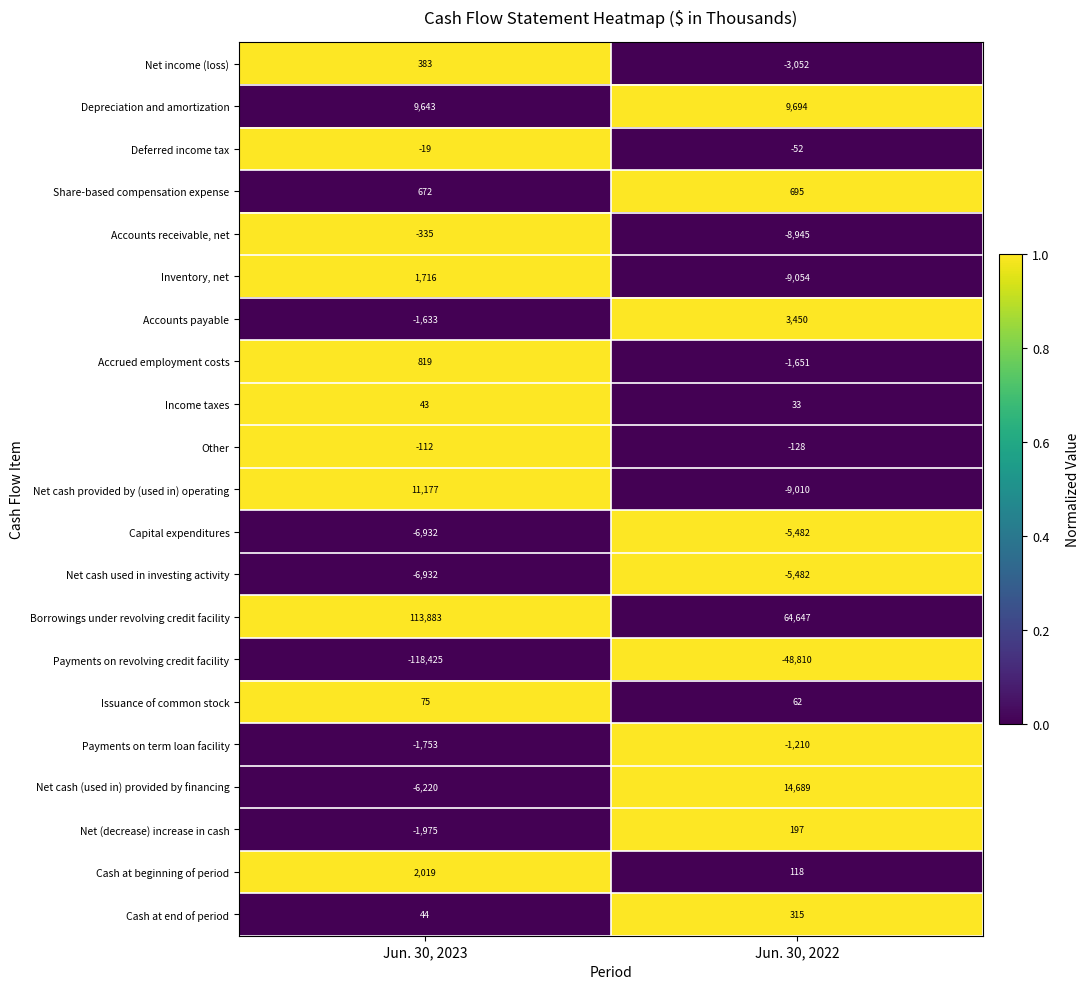

Between Jun. 30, 2023 and Jun. 30, 2022, which series saw the biggest shift?

Payments on revolving credit facility